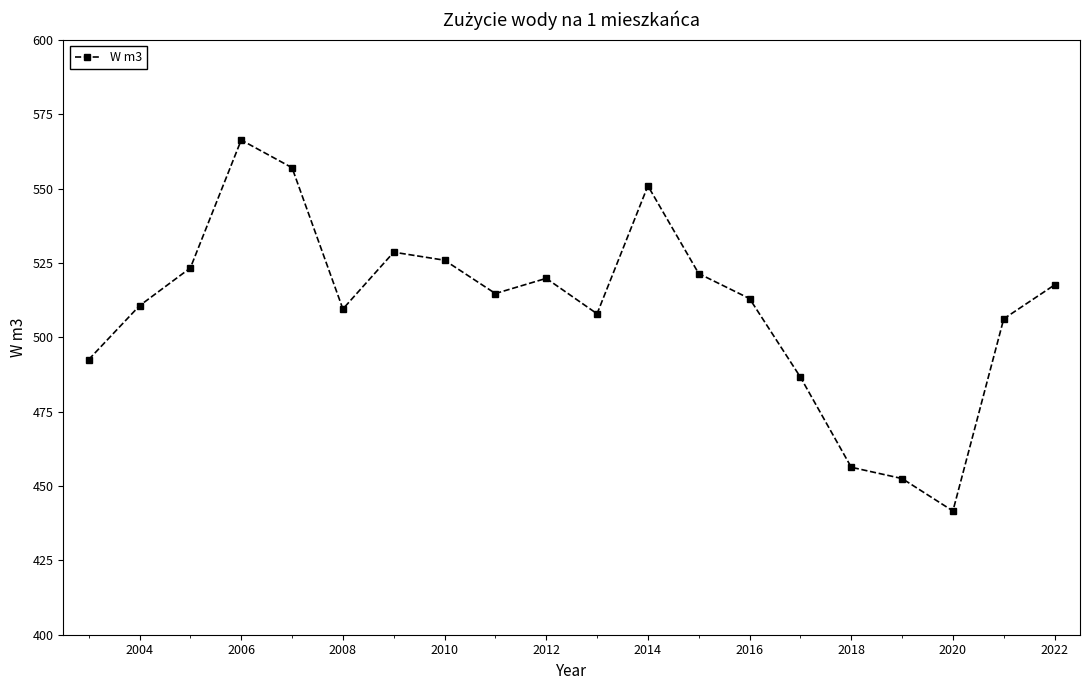

What is the sum of all values?

10202.2